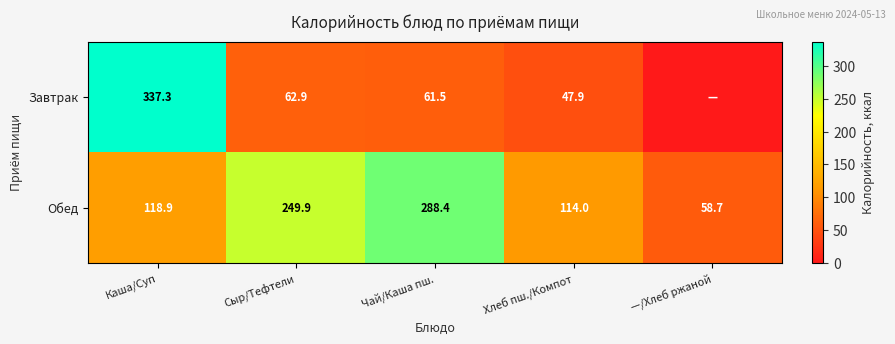

True or false: Завтрак has a value of 106.2 at Сыр/Тефтели.

False